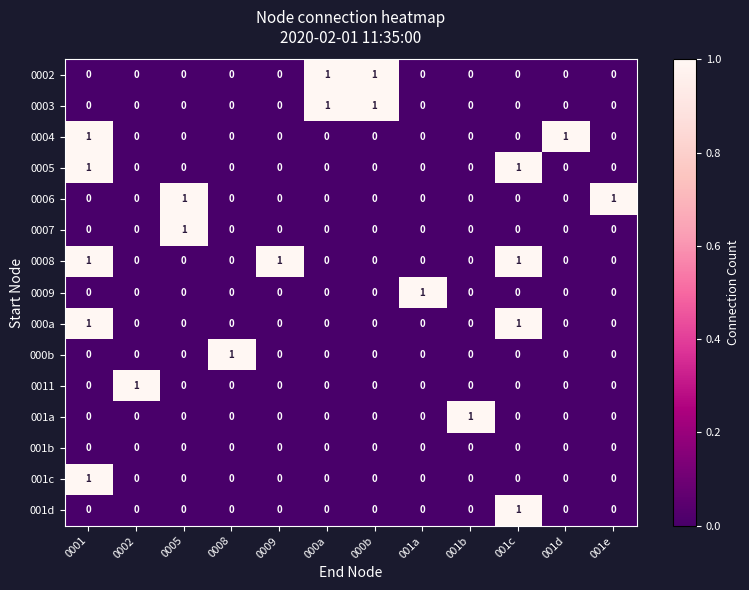

Which category has the highest value in the 000b series?

0008